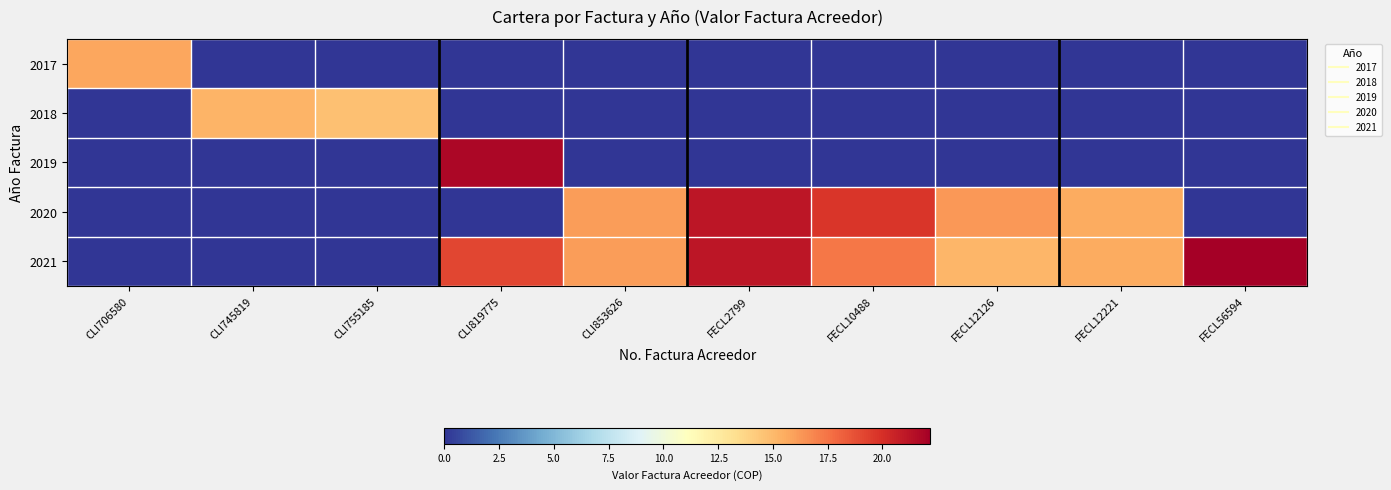

Rank the series by their maximum value, from lowest to highest.

2018, 2017, 2020, 2019, 2021